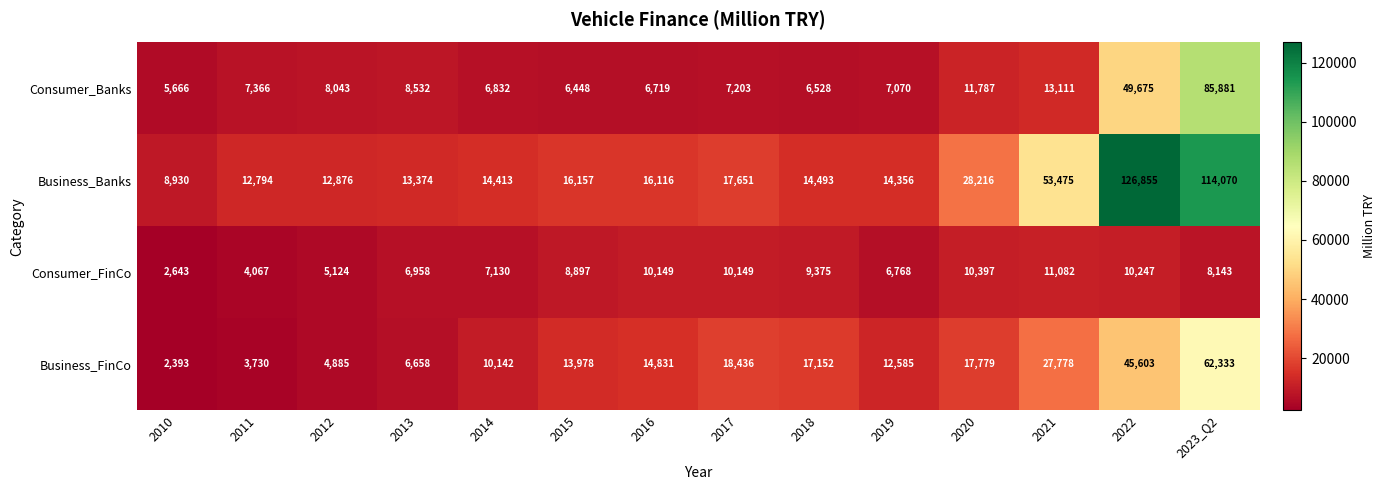

What value does the Business_FinCo series have at 2013, to the nearest 10?

6660